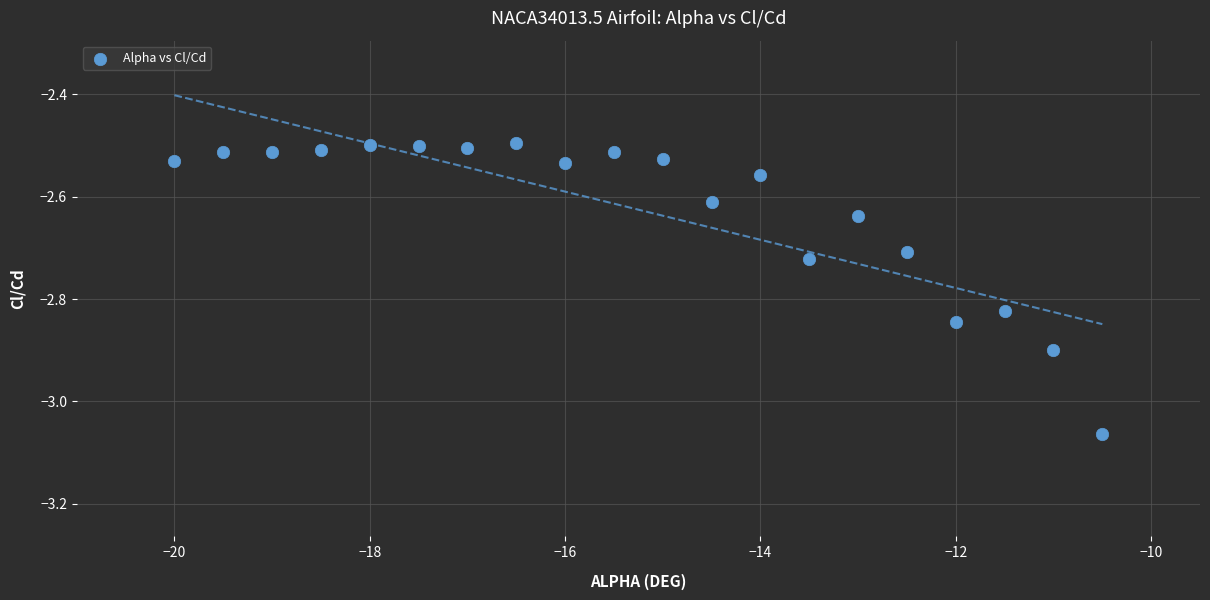

What is the range of Y values (max minus min)?

0.6